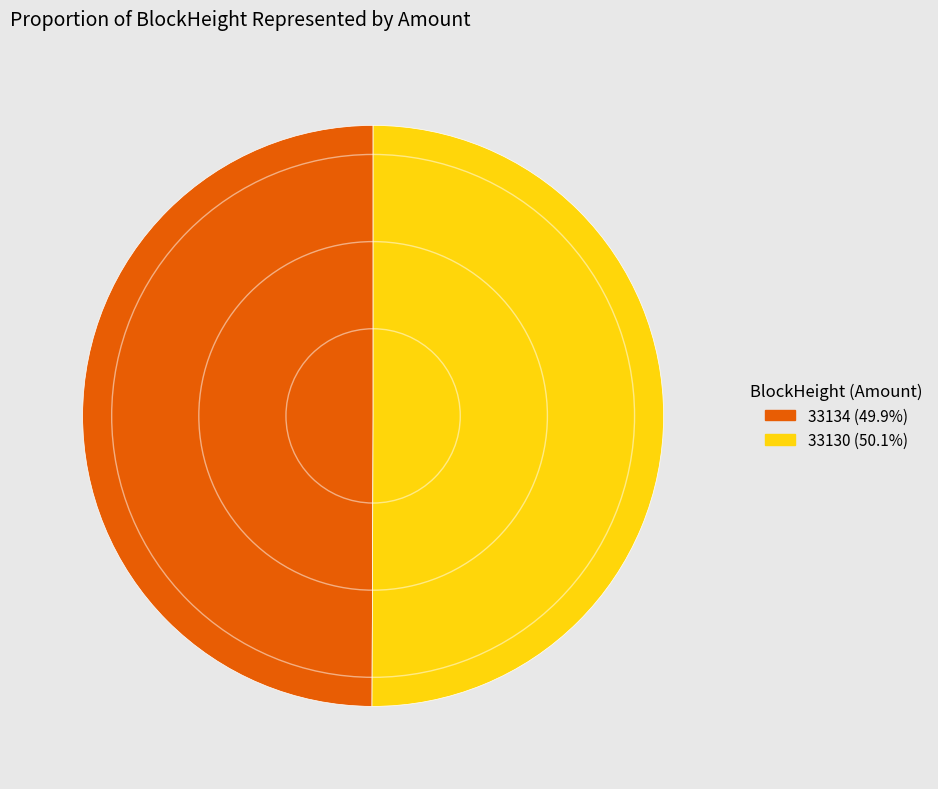

Combined, do 33130 and 33134 account for over 50%?

Yes